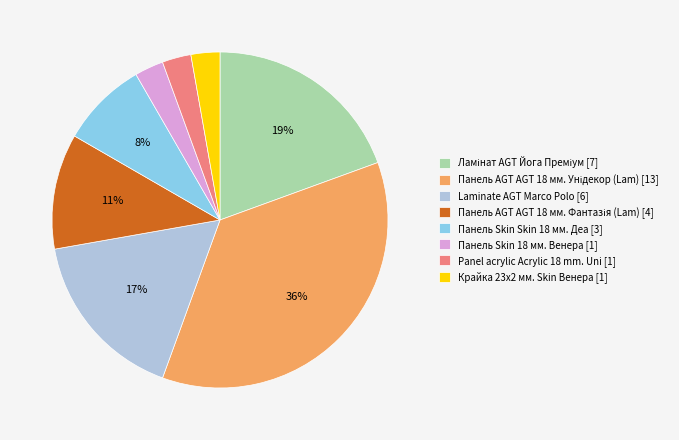

The Крайка 23x2 мм. Skin Венера slice represents 3% of the pie. True or false?

True